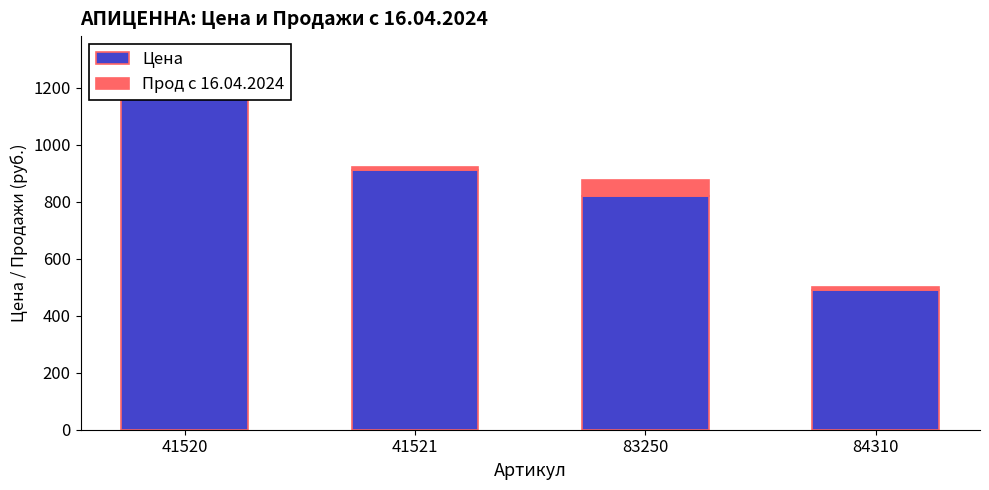

What is the spread (max minus min) of values at 84310?

480.3